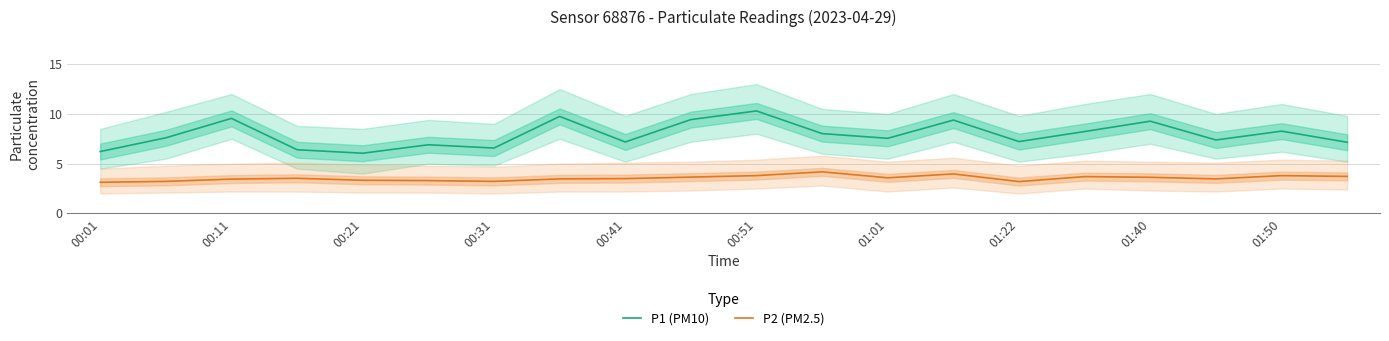

What is the label of the 1st point from the left?

00:01